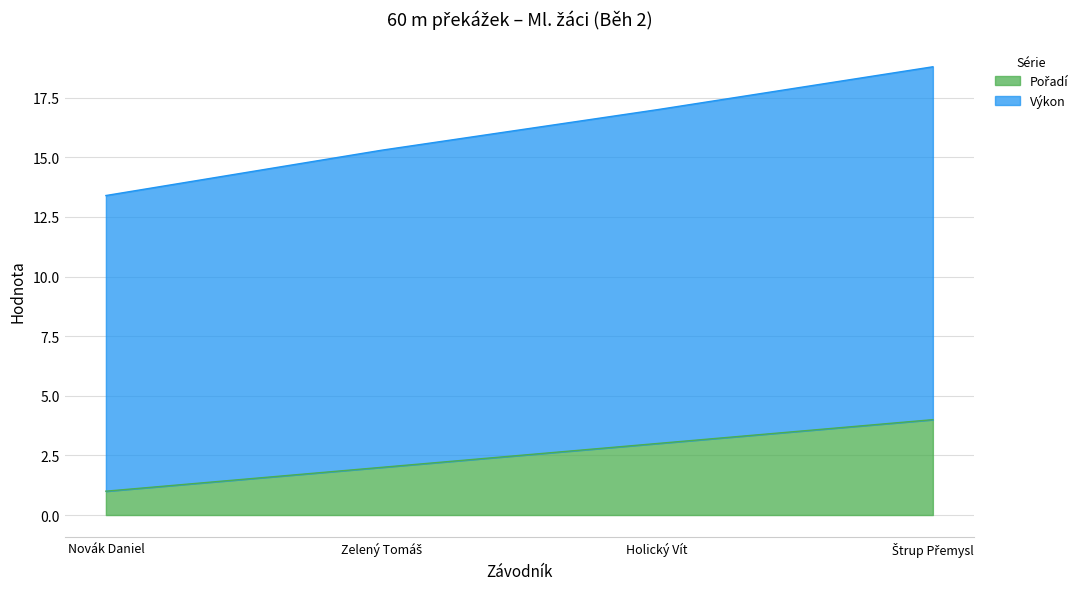

What is the value of the Výkon point at the 4th from the left?

18.8